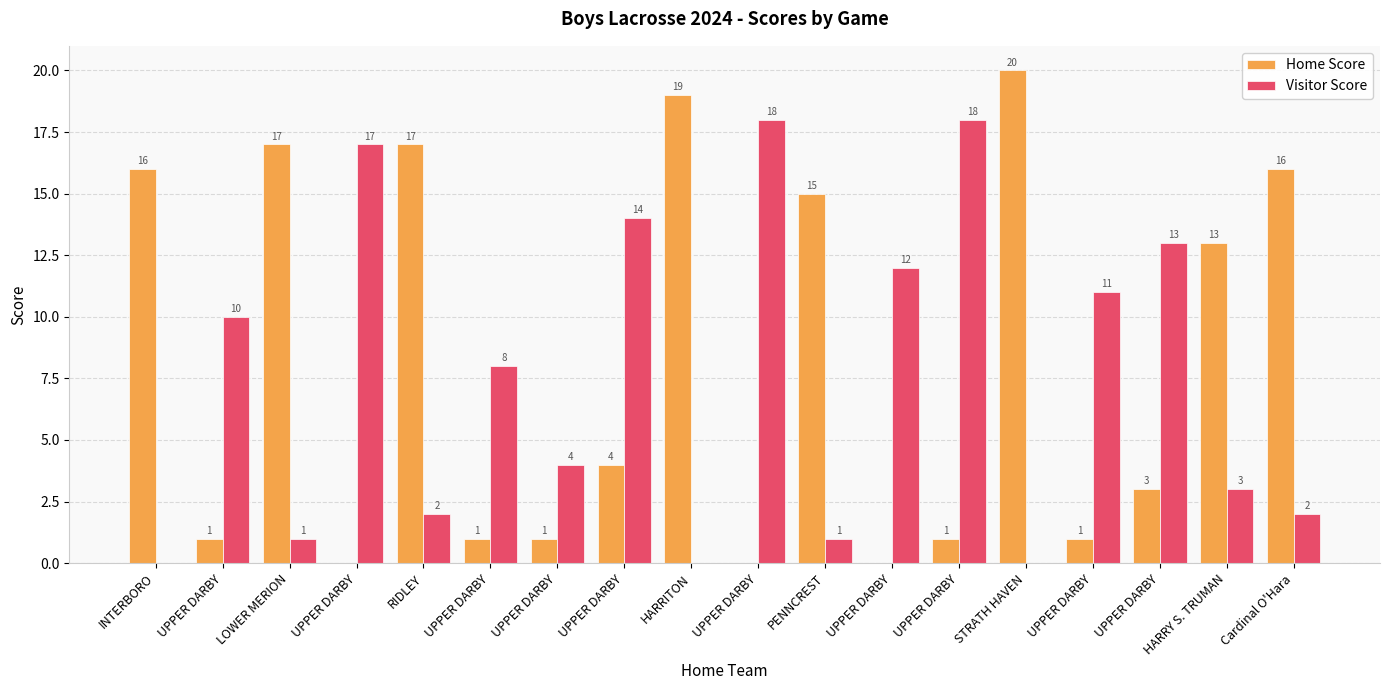

What are all the series names shown in the legend?

Home Score, Visitor Score